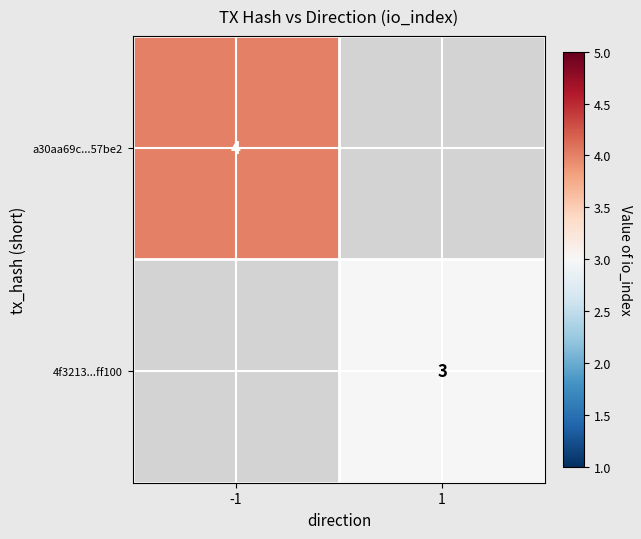

Which label corresponds to the largest value in the chart?

-1